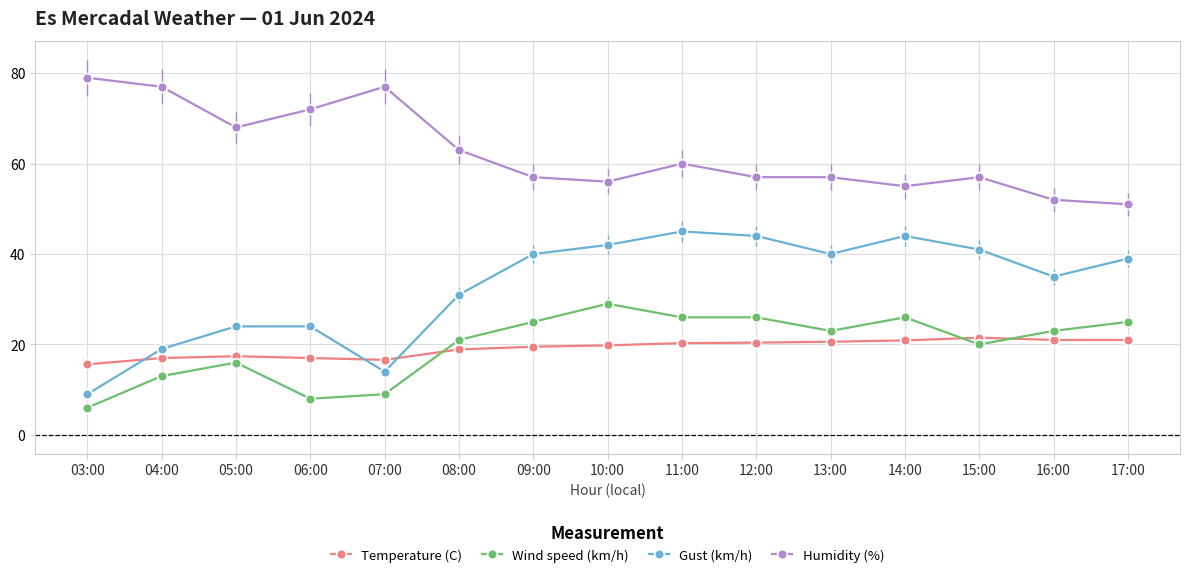

What is the spread (max minus min) of values at 03:00?

73.0